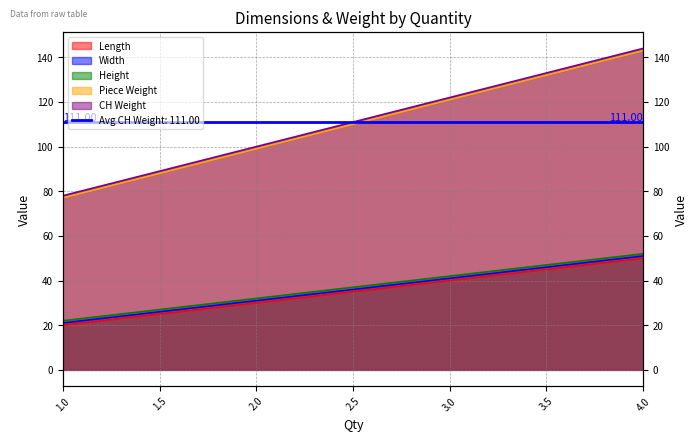

Reading left to right, list all the values displayed in this chart.

Length: 20	30	40	50
Width: 21	31	41	51
Height: 22	32	42	52
Piece Weight: 77	99	121	143
CH Weight: 78	100	122	144